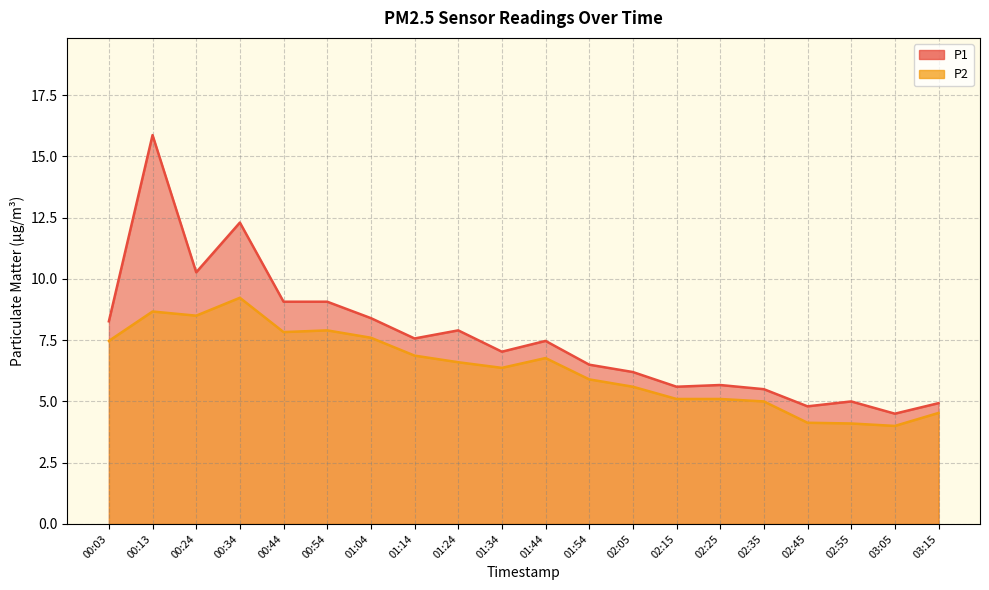

True or false: P1 and P2 cross at least once.

False